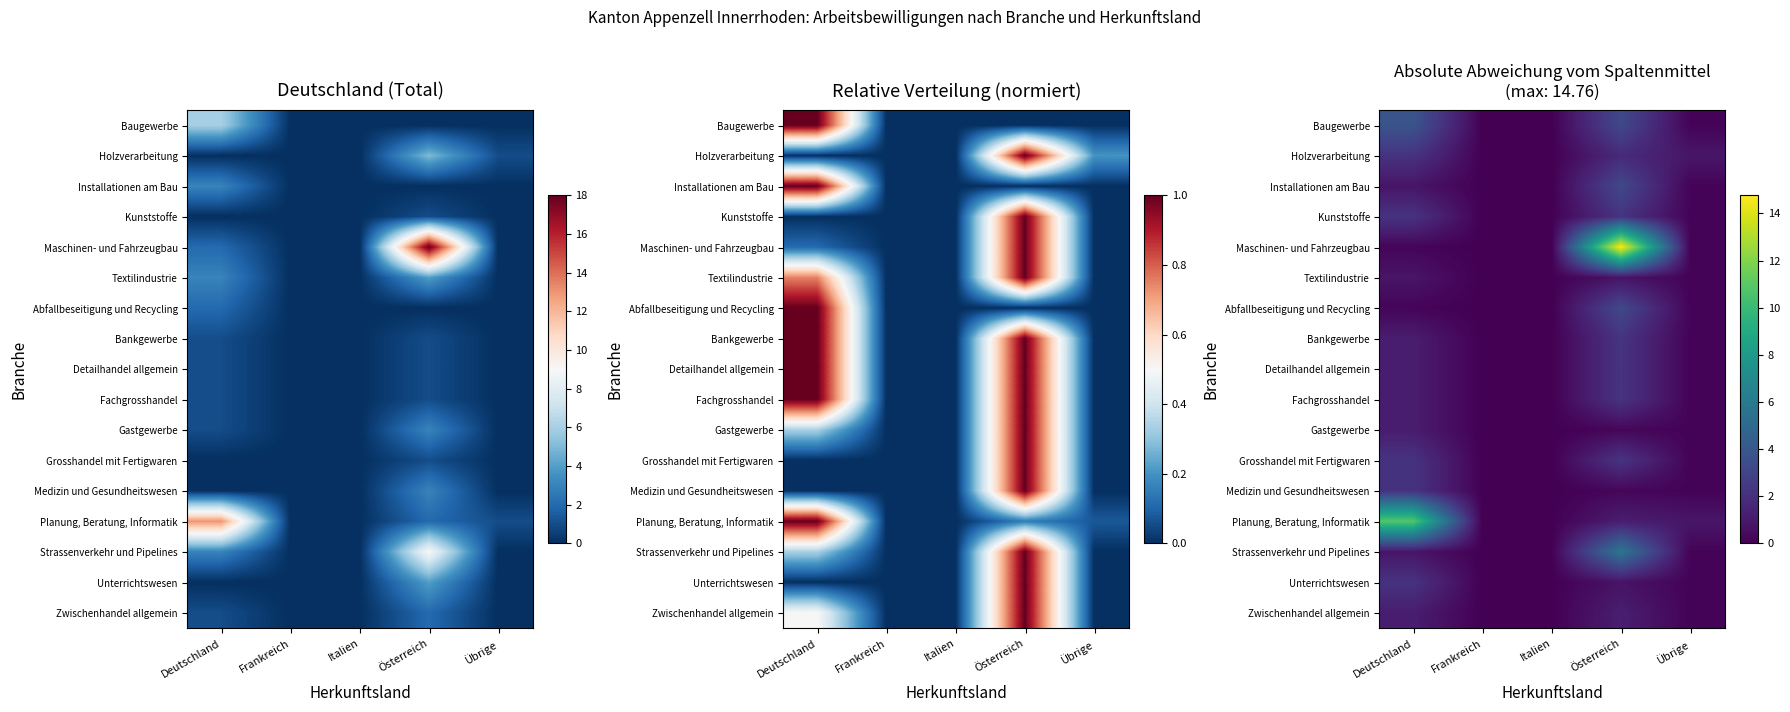

The value of Fachgrosshandel at Deutschland is 0.8. True or false?

False